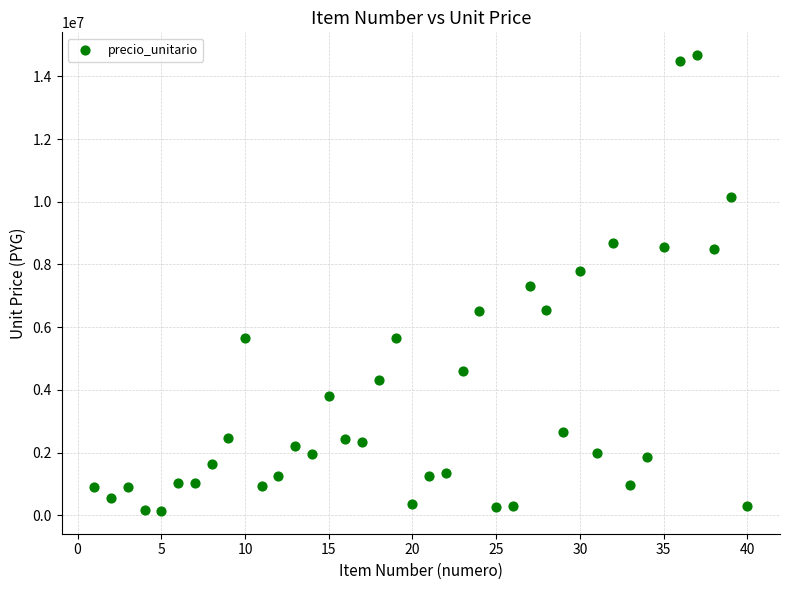

What is the range of Y values (max minus min)?

14535000